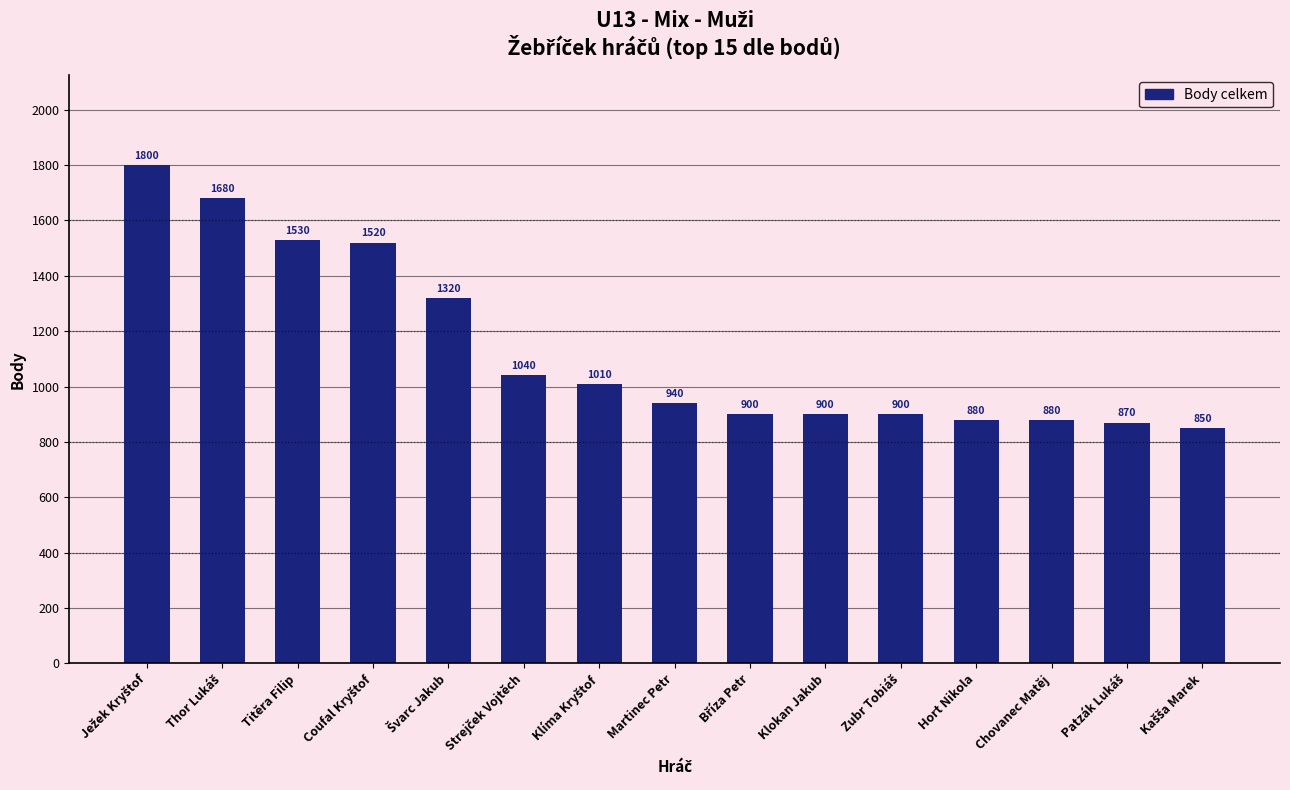

Reading left to right, transcribe all the data shown in this chart.

1800	1680	1530	1520	1320	1040	1010	940	900	900	900	880	880	870	850